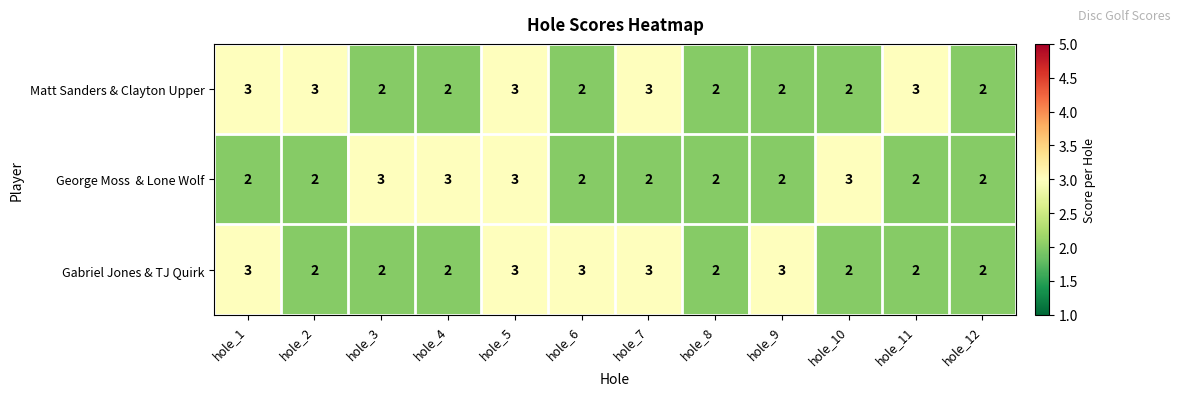

What is the sum of all Gabriel Jones & TJ Quirk values?

29